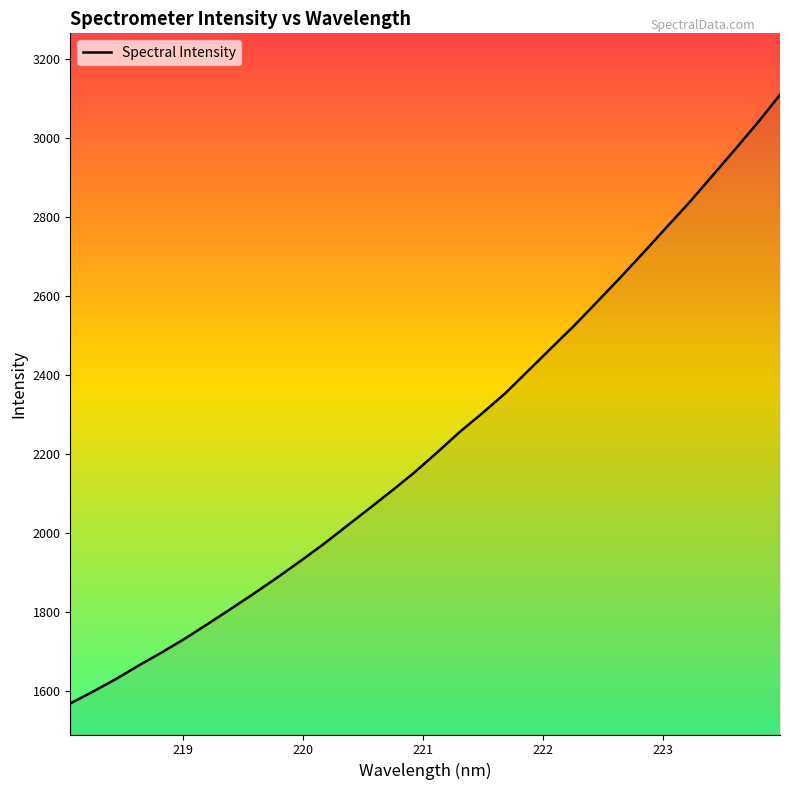

What is the maximum value shown in the chart?

3108.5